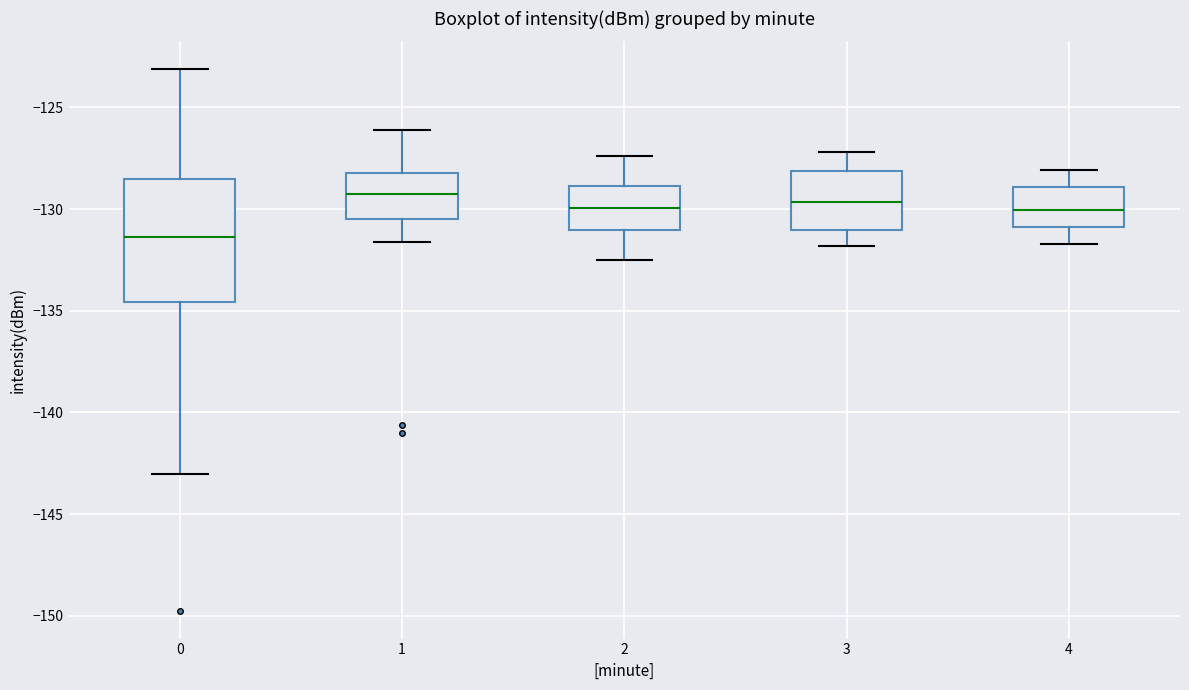

Which box is the tallest, from its lower edge to its upper edge?

0